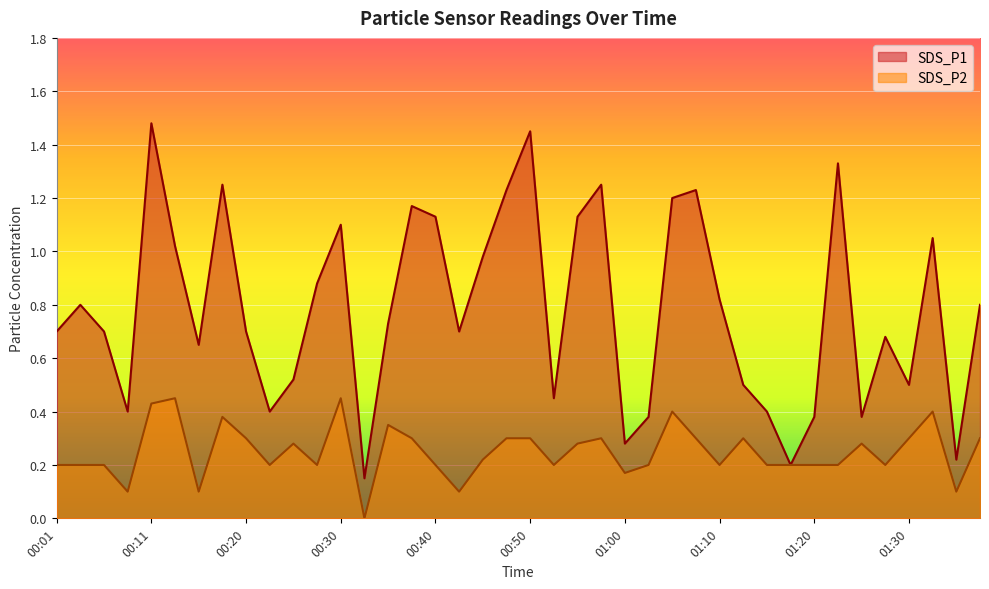

Count the number of categories in the chart.

40